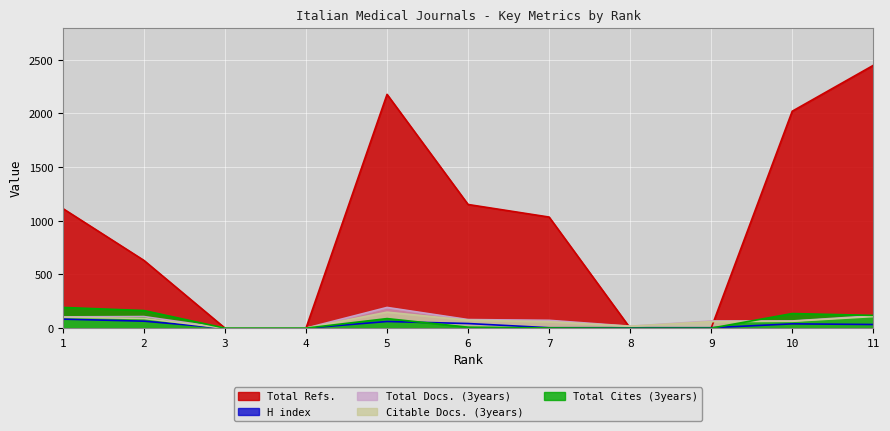

At which label does H index first exceed 34?

1